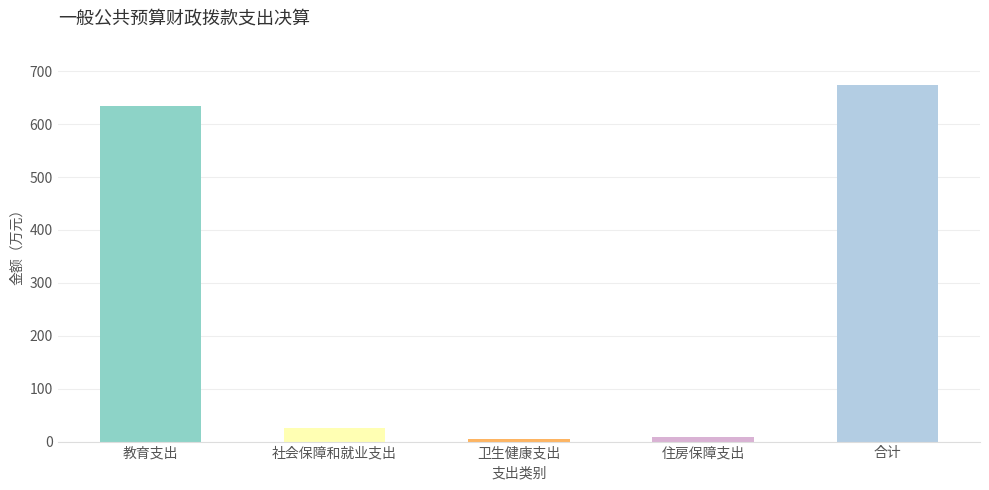

How many series are shown in this chart?

1